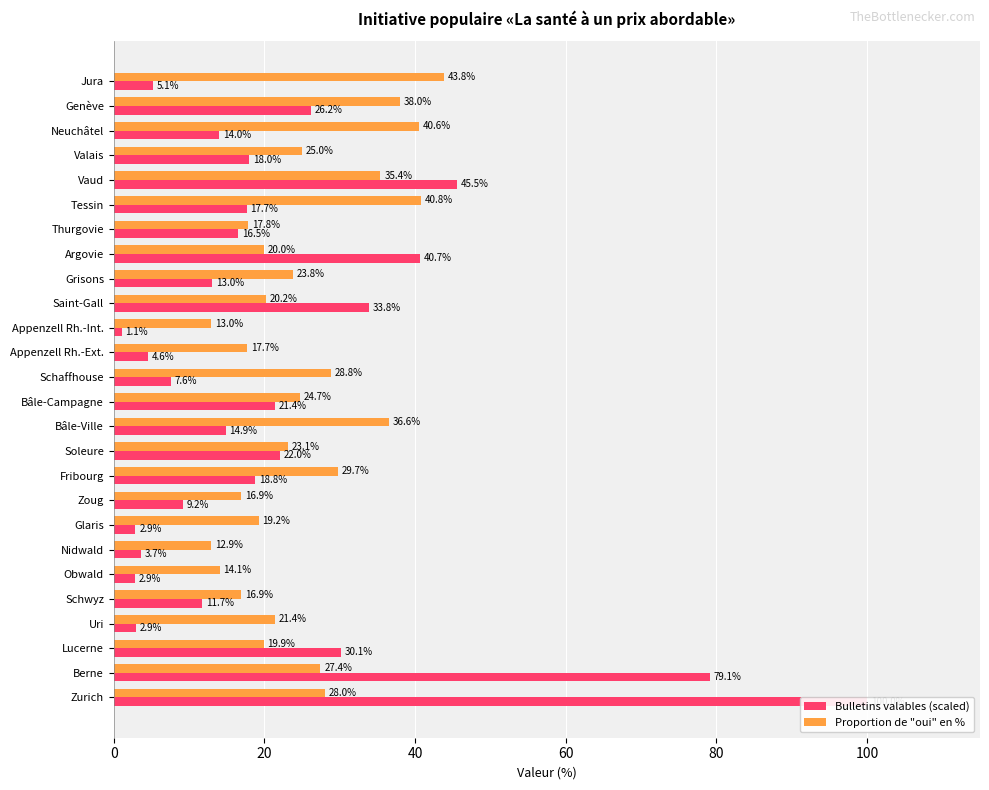

Is the value of Proportion de "oui" en % at Zurich greater than the value of Bulletins valables (scaled) at Appenzell Rh.-Ext.?

Yes